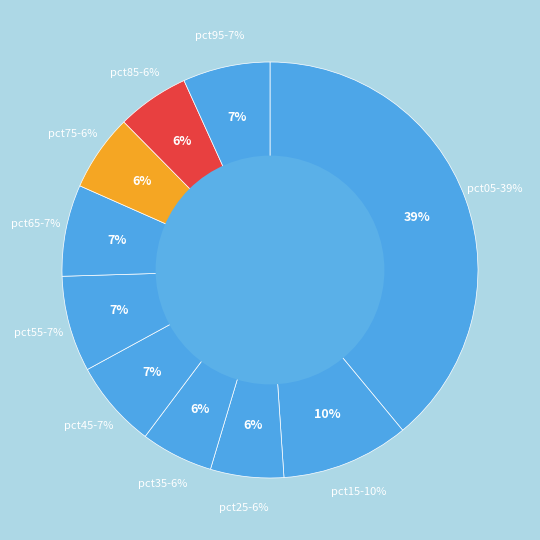

What percentage is the pct95 slice, to the nearest percent?

7%